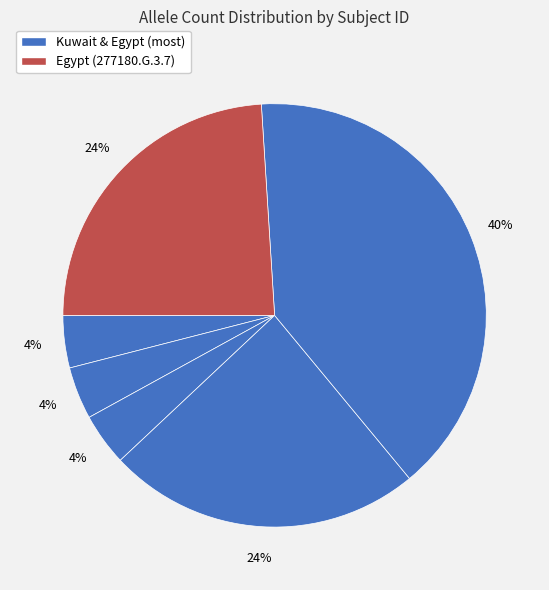

To the nearest percent, what is the average slice percentage?

17%